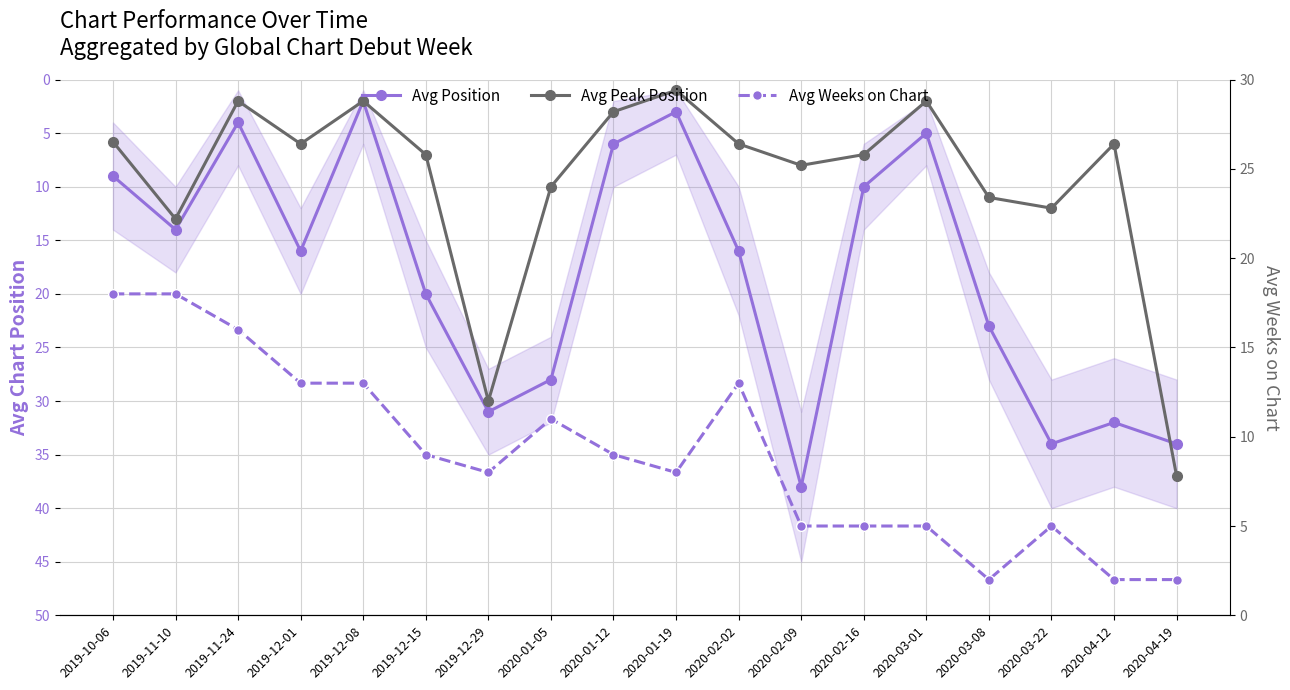

At which category does Avg Weeks on Chart reach its first local valley?

2019-12-29